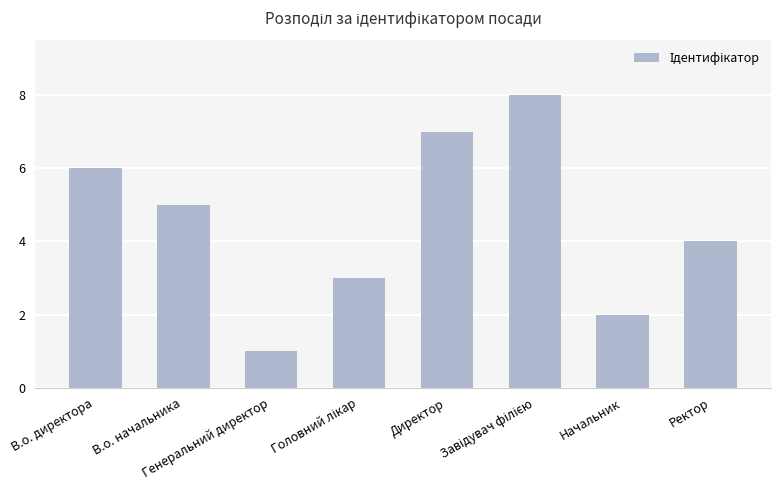

What is the difference between the maximum and minimum values?

7